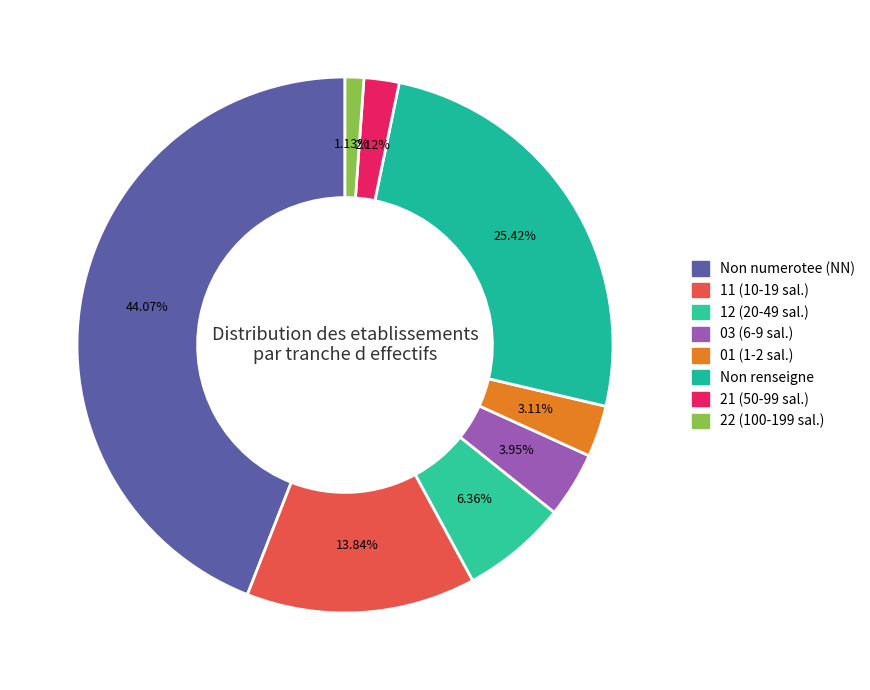

Count the number of slices in the pie.

8